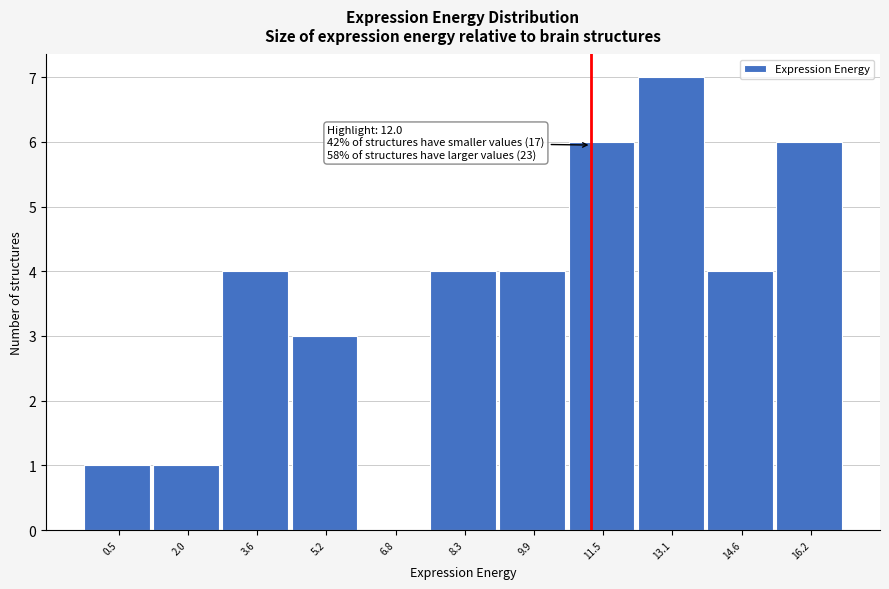

Read the value at 8.3.

4